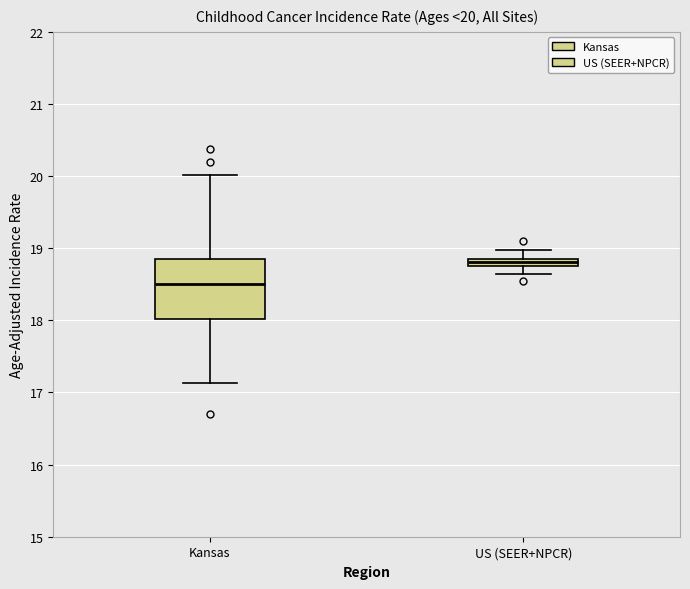

Which box is the tallest, from its lower edge to its upper edge?

Kansas